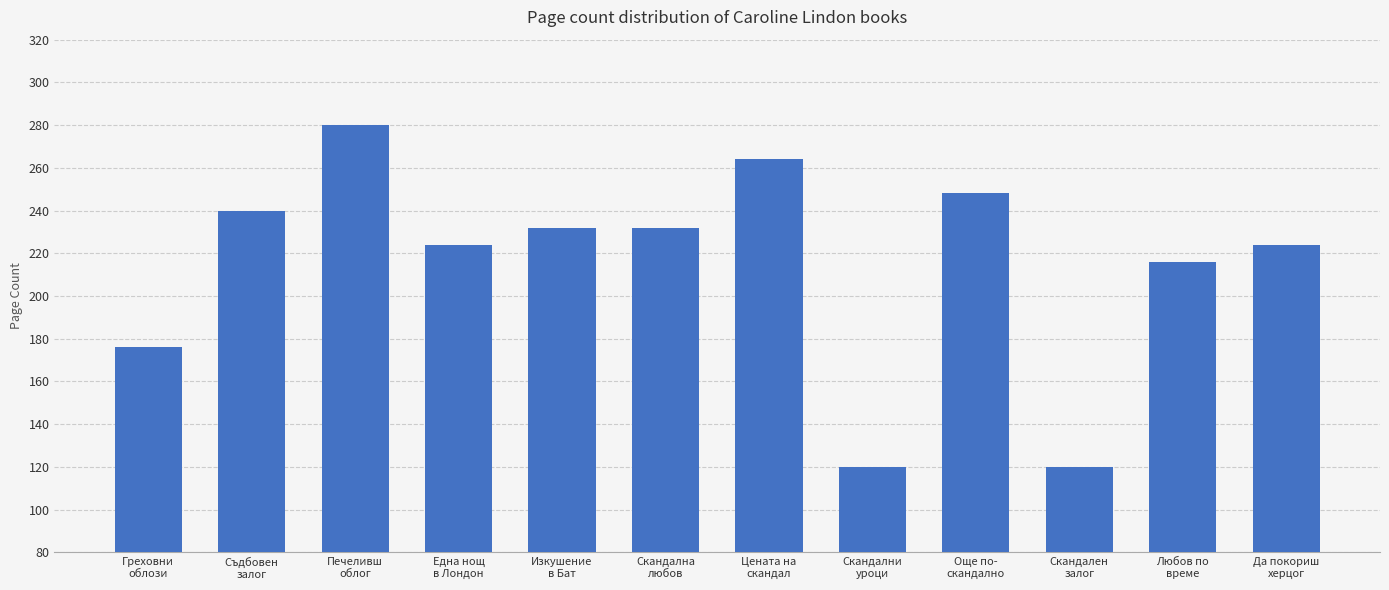

What is the difference between the maximum and minimum values?

160